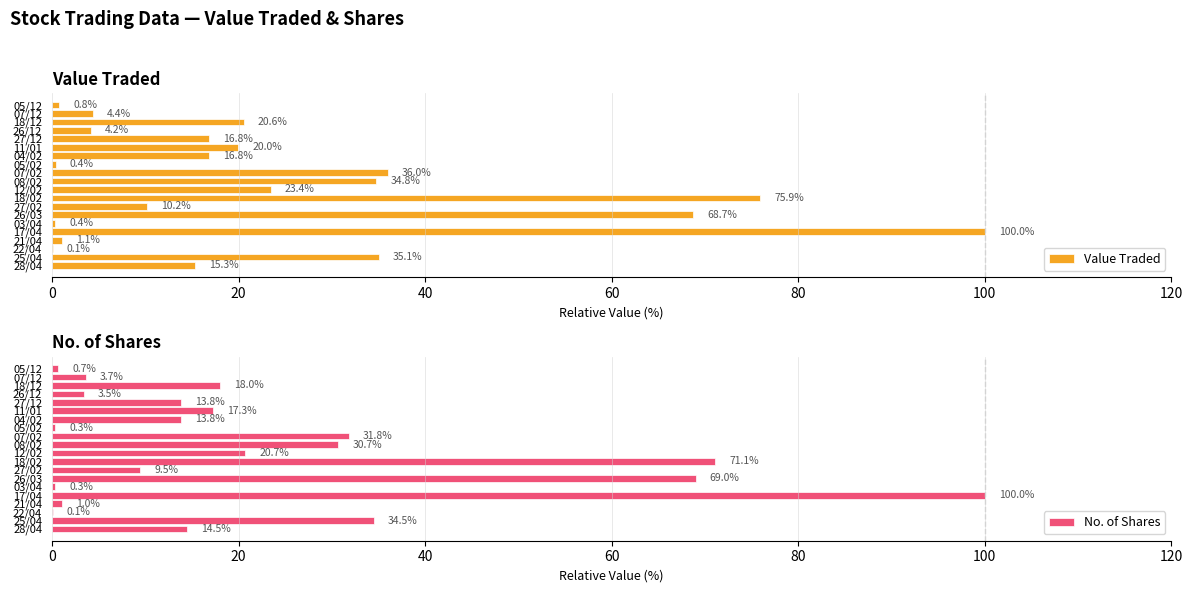

What is the average value of the No. of Shares series?

22.7